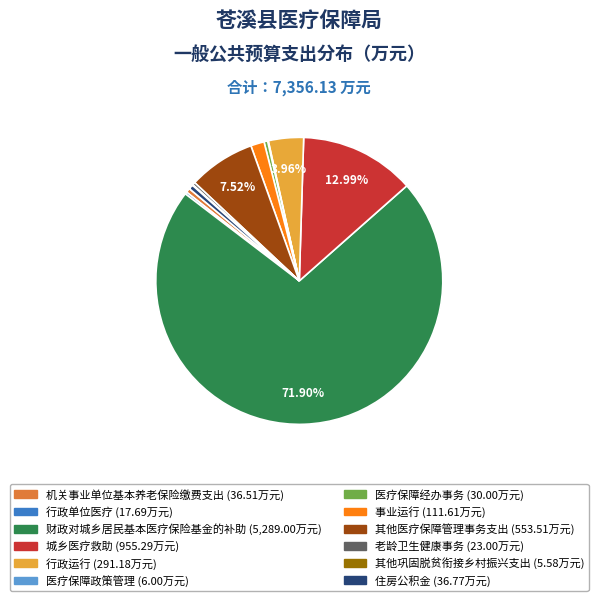

What percentage is the 财政对城乡居民基本医疗保险基金的补助 slice, to the nearest percent?

72%